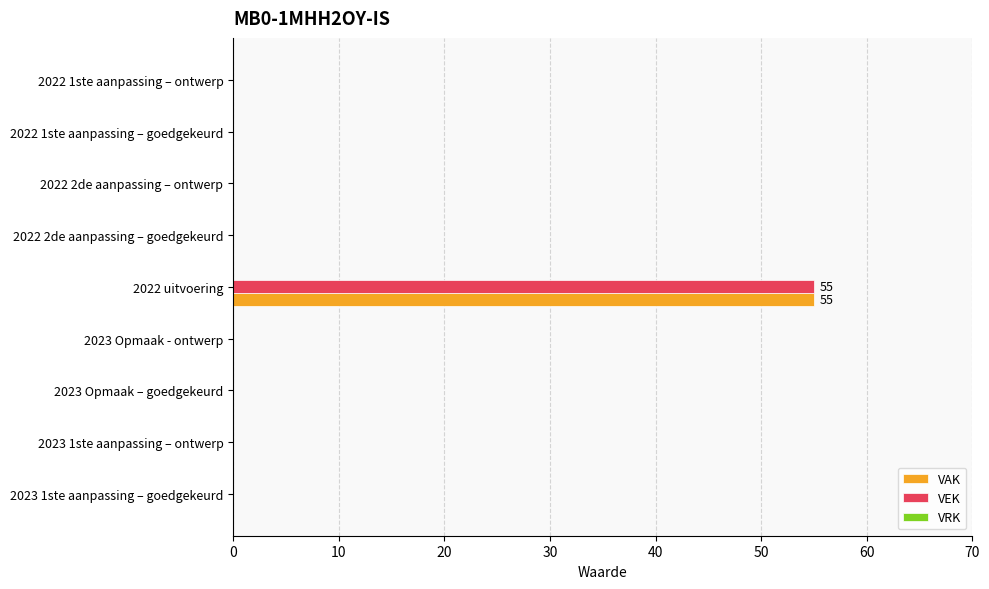

At which category is the sum across all series the highest?

2022 uitvoering